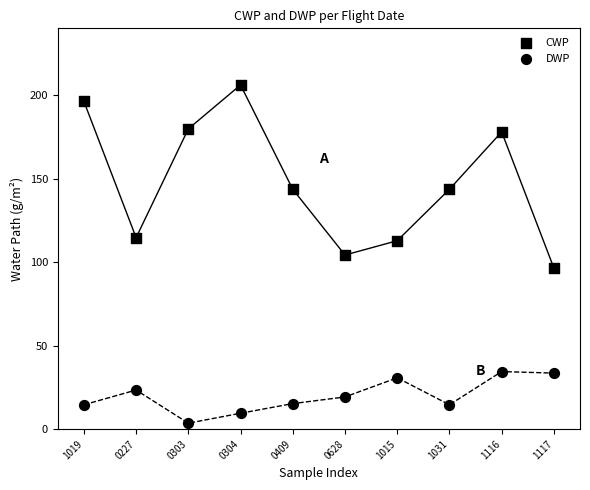

How many data points are displayed?

20